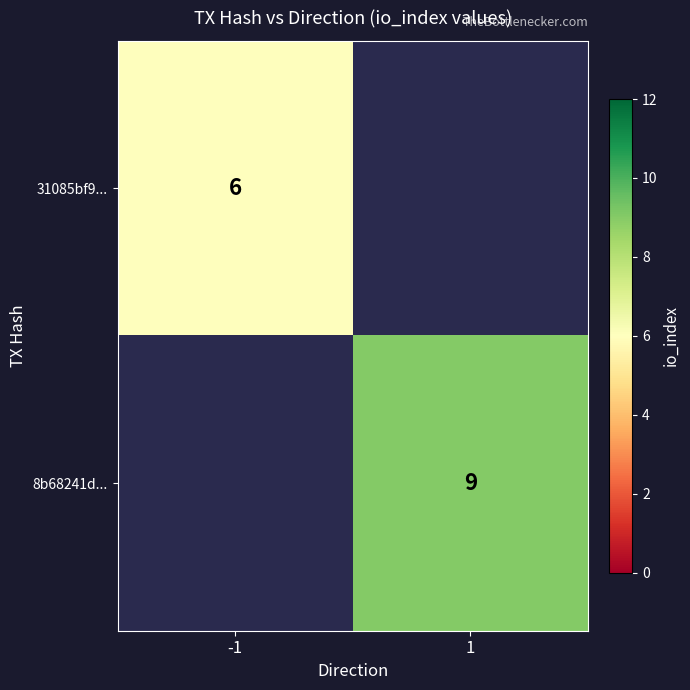

The value of 31085bf9... at -1 is 6. True or false?

True